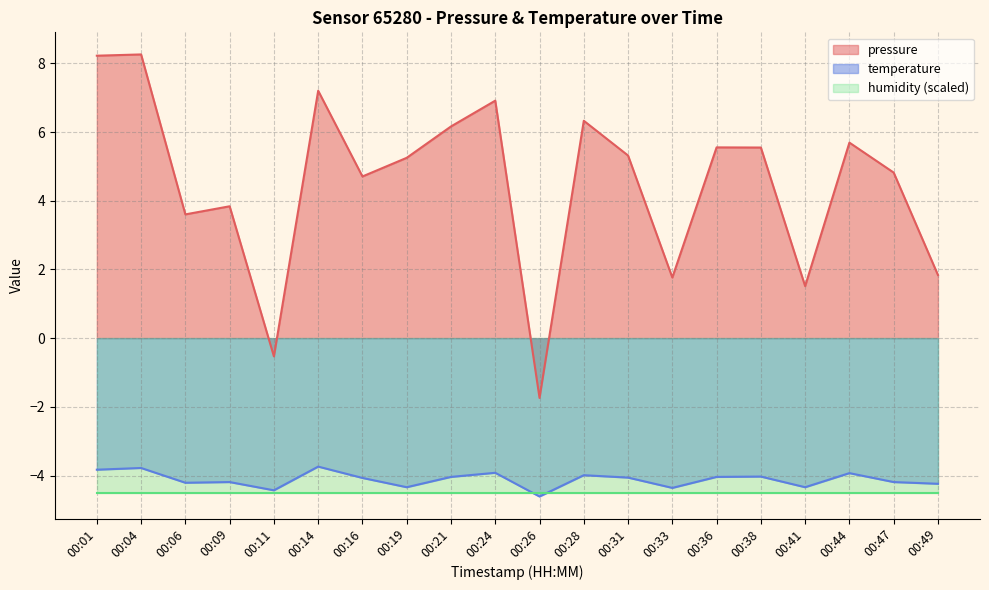

True or false: pressure and temperature cross at least once.

False